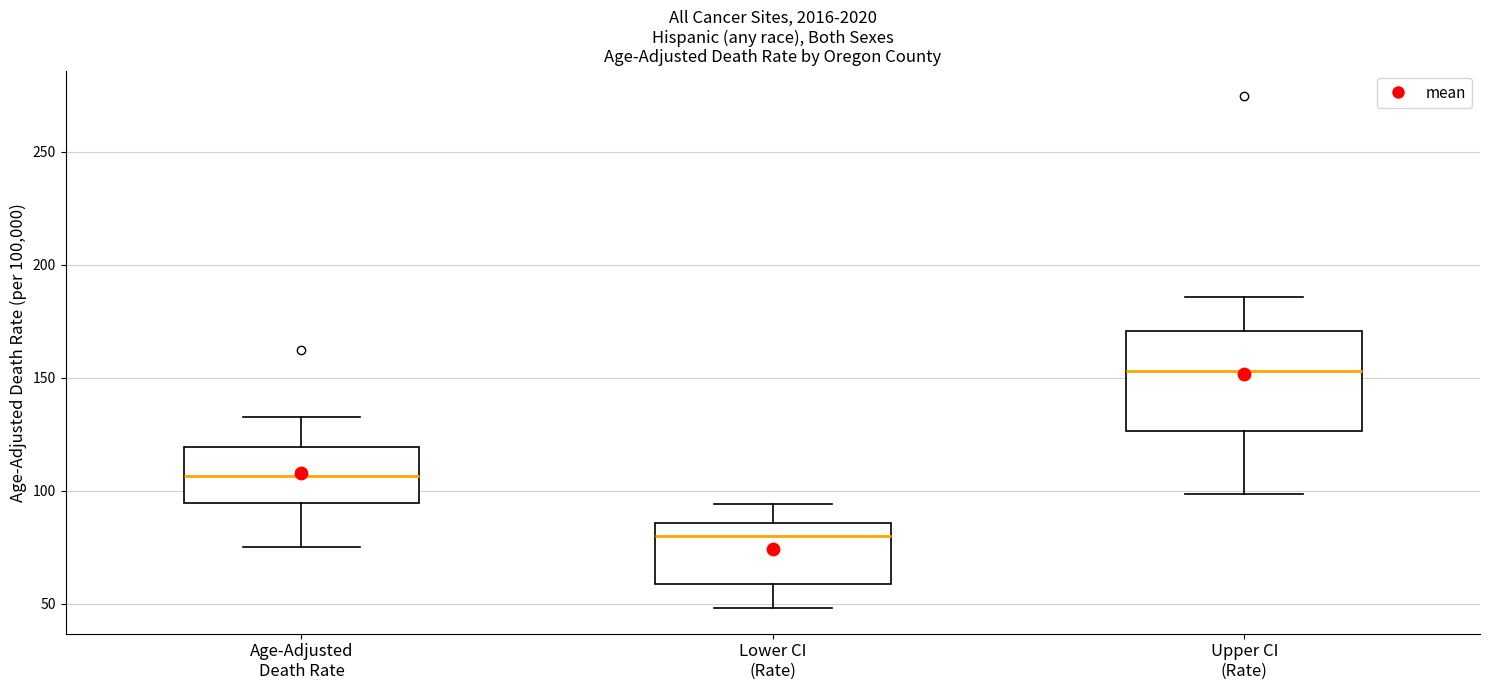

Which box is the tallest, from its lower edge to its upper edge?

Upper CI (Rate)